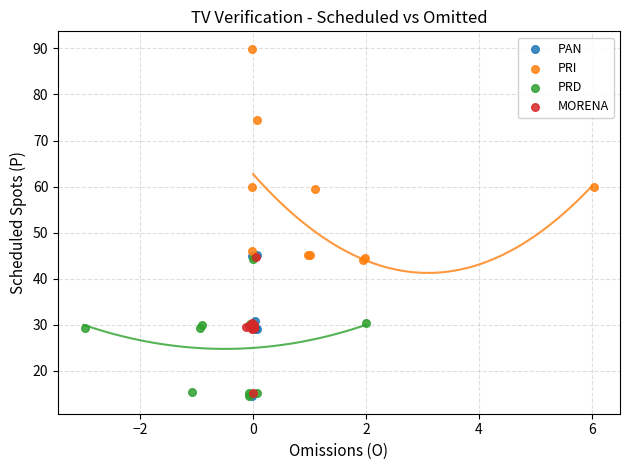

Which series contains the highest Y value?

PRI